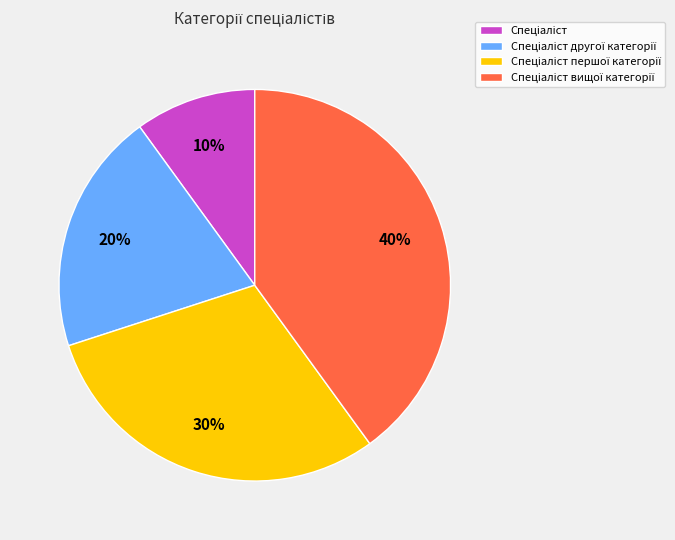

Does any single category account for the majority?

No